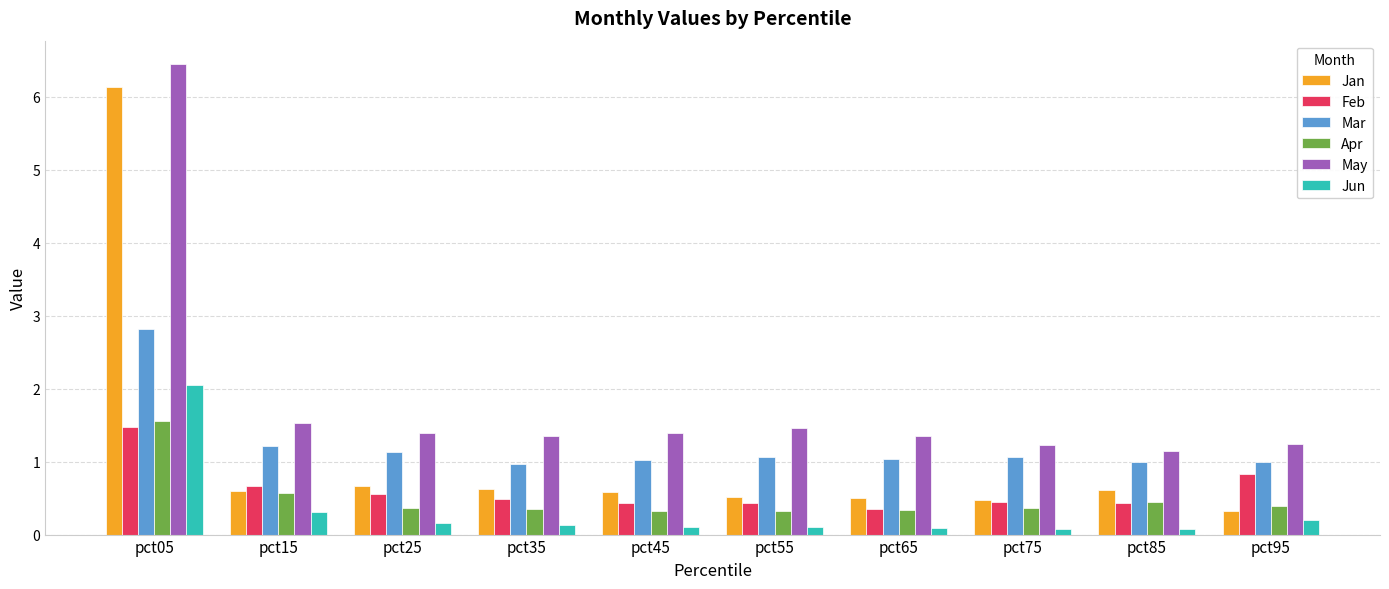

What is the difference between the highest and lowest values at pct15?

1.2